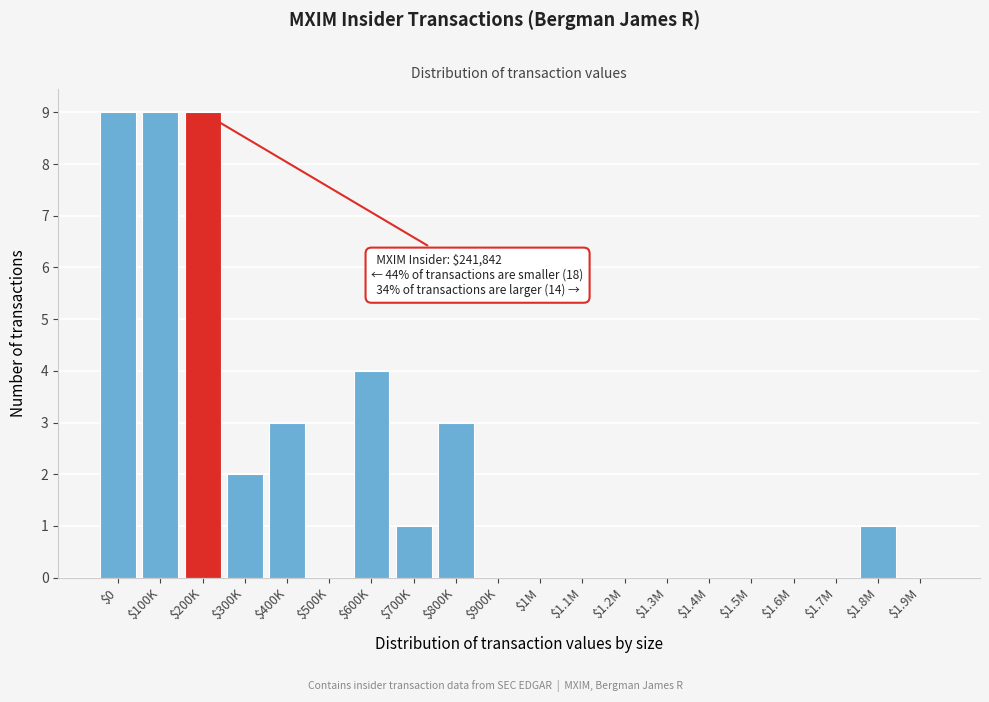

What is the sum of all values?

41